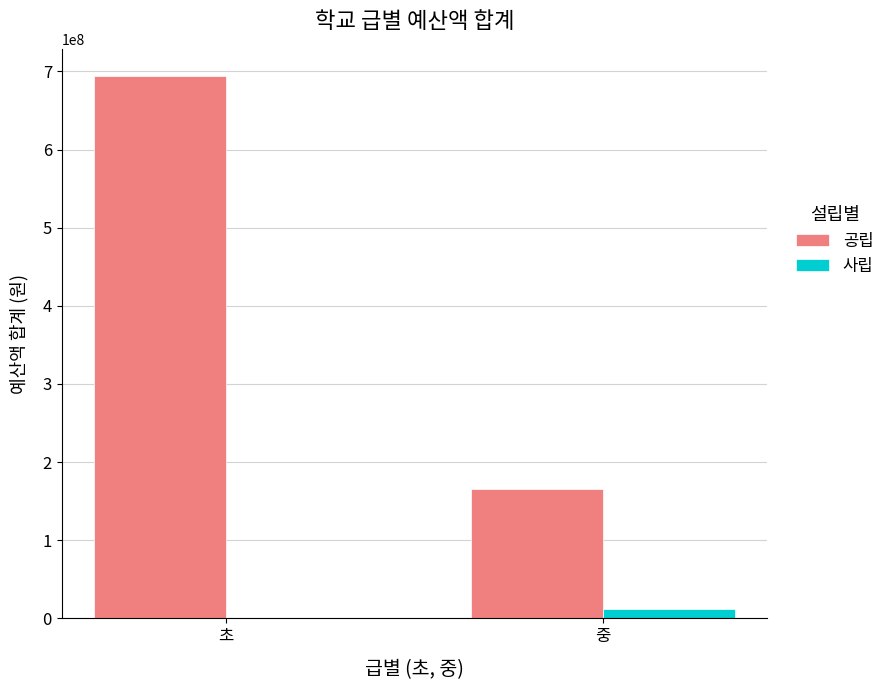

Reading left to right, extract all data points from this chart.

공립: 초=694269000	중=166207000
사립: 초=0	중=12485790